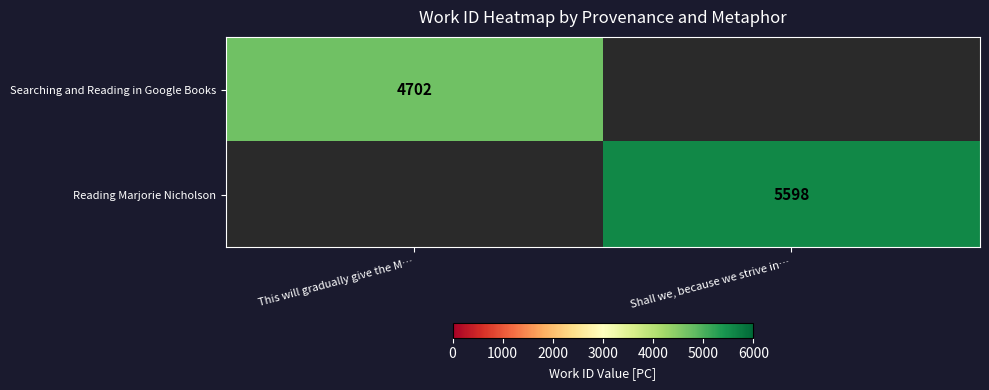

How many data points does each series have?

2